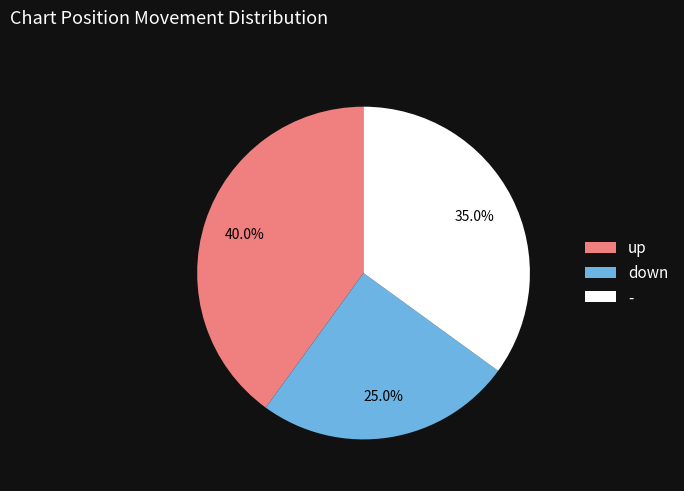

The - slice represents 35% of the pie. True or false?

True